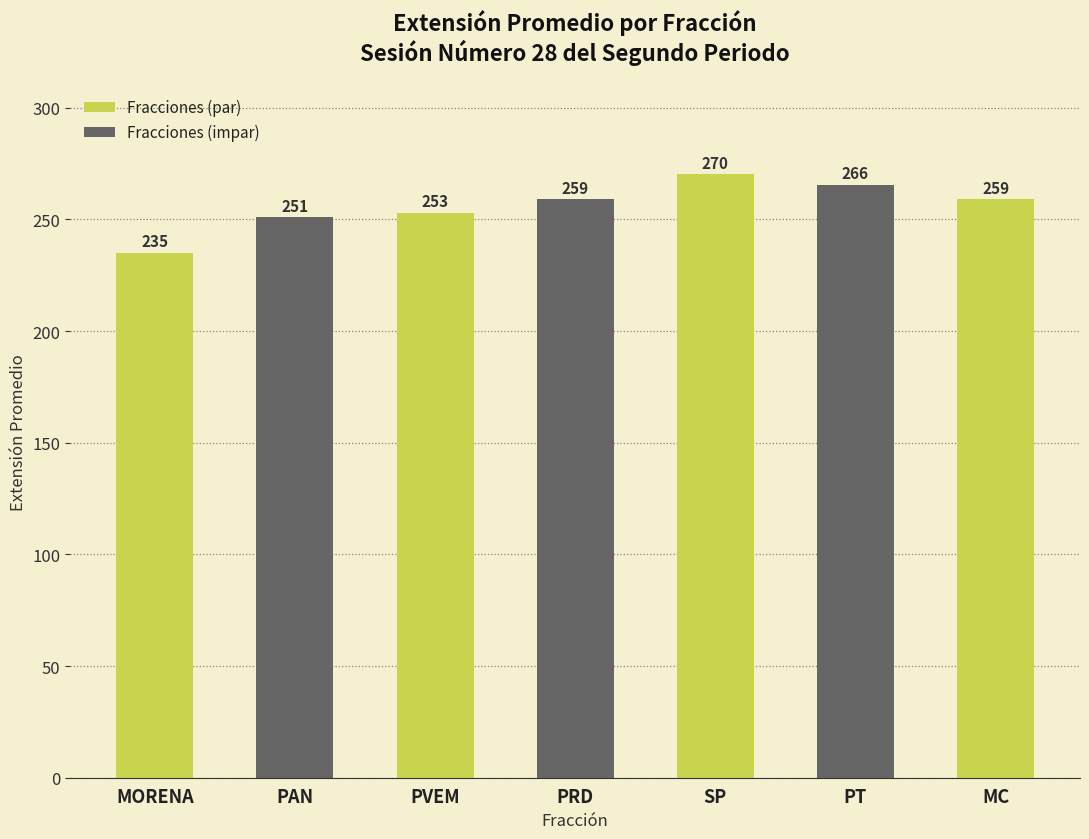

What is the label of the 2nd bar from the left?

PAN